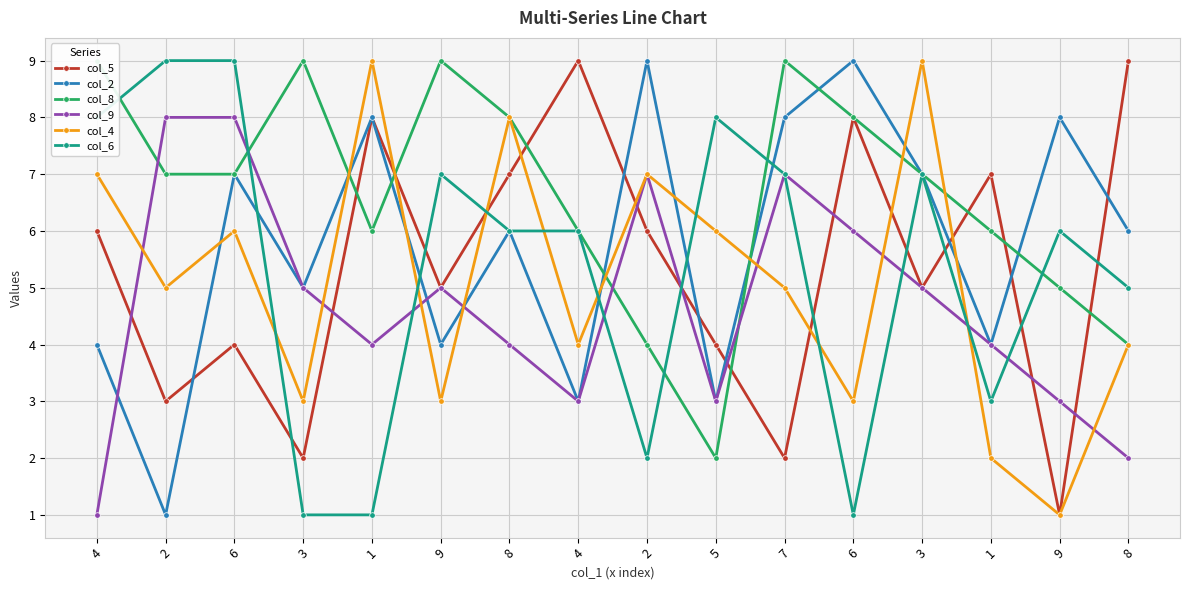

What is the average value of the col_4 series?

5